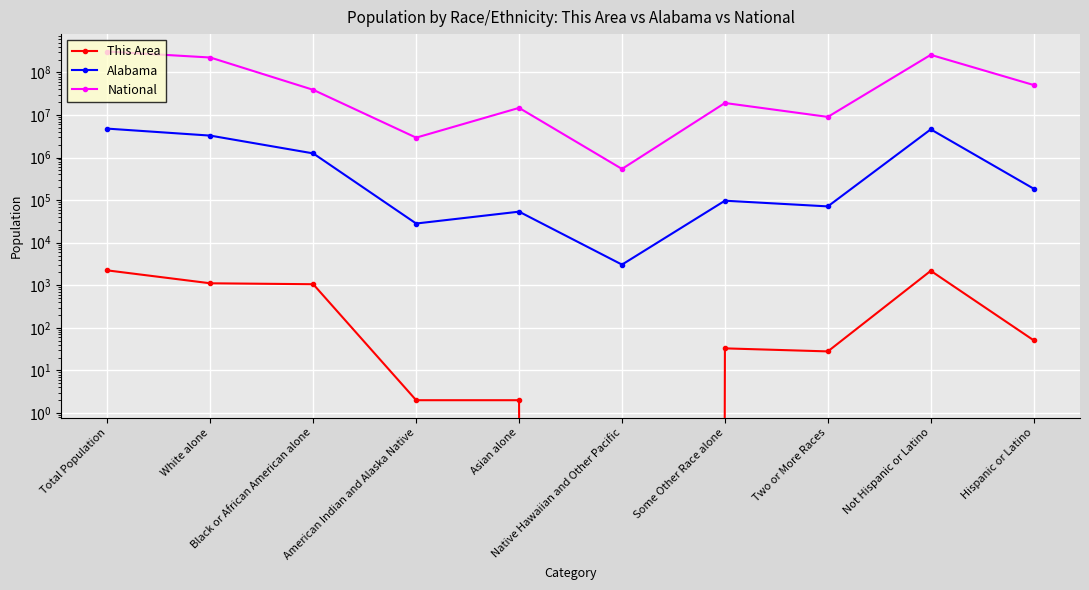

What are all the series names shown in the legend?

This Area, Alabama, National